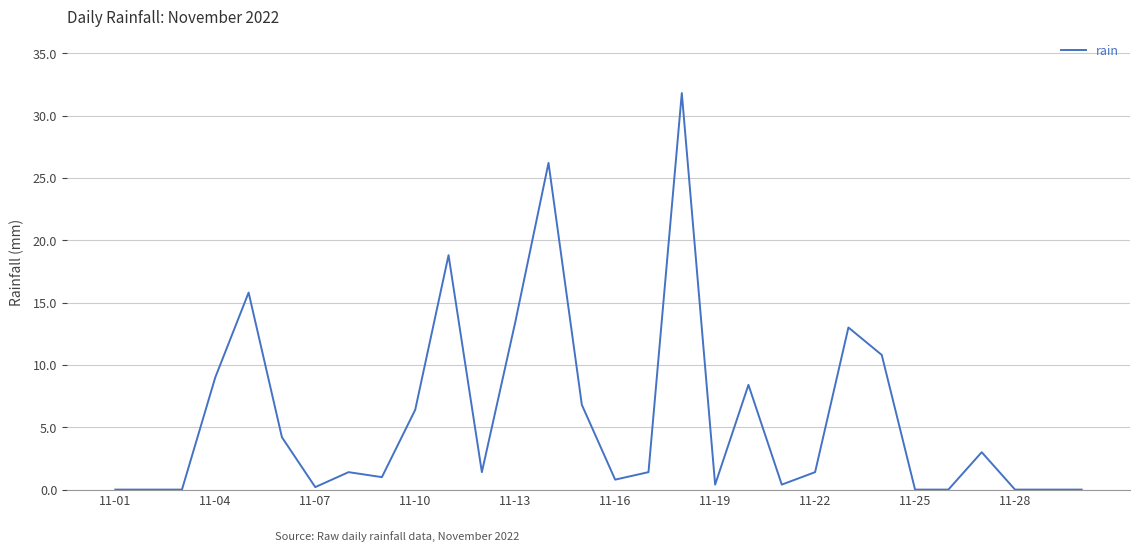

True or false: the data has more than 0 interior local peaks.

True